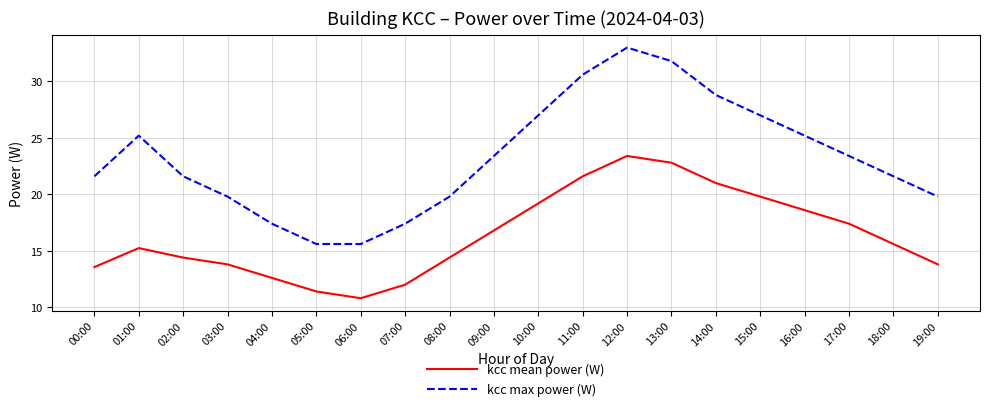

What position from the left is 06:00?

7